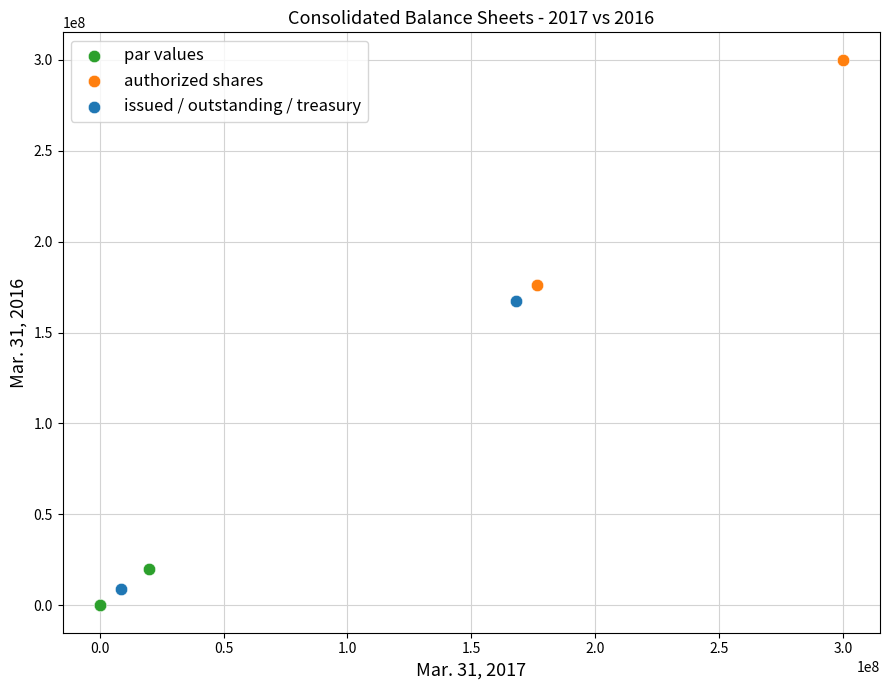

What are all the series names shown in the legend?

par values, authorized shares, issued / outstanding / treasury